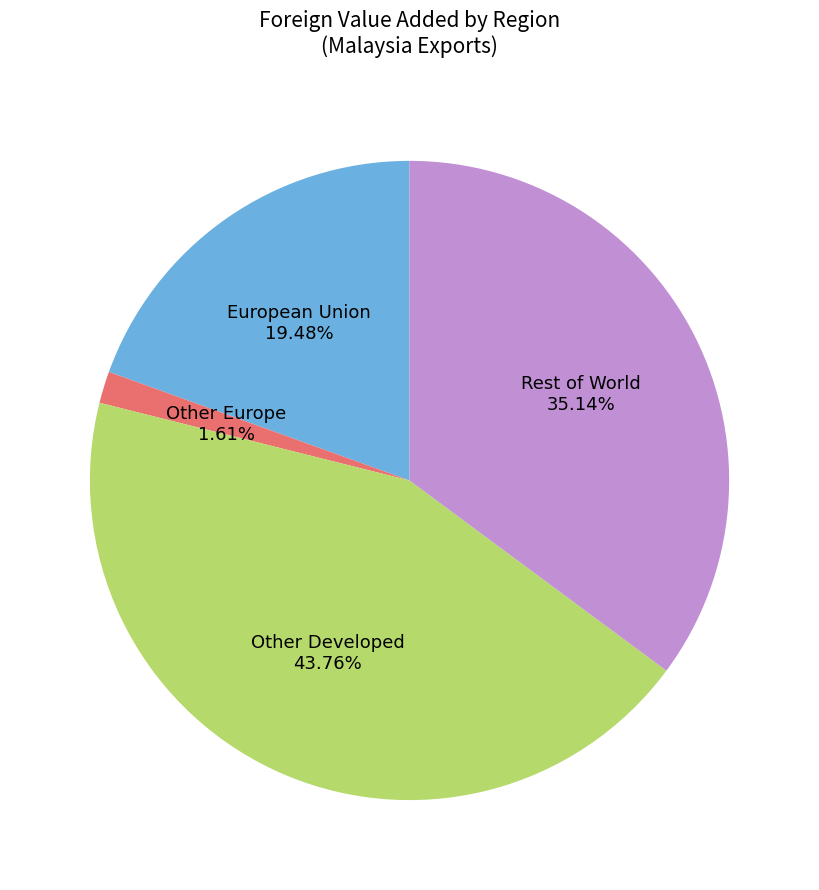

Is there a majority slice in this chart?

No